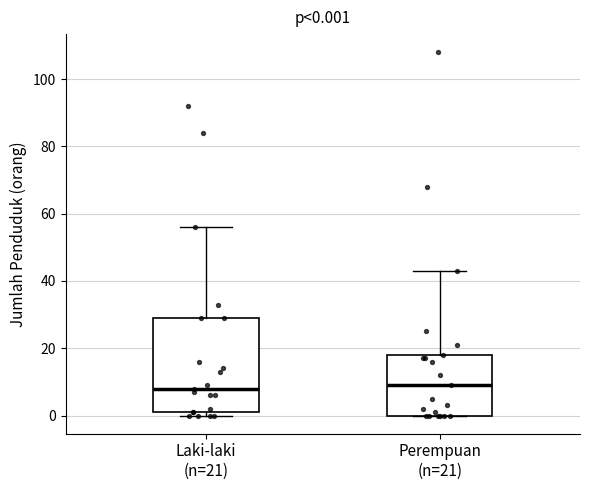

Which box is the tallest, from its lower edge to its upper edge?

Laki-laki (n=21)